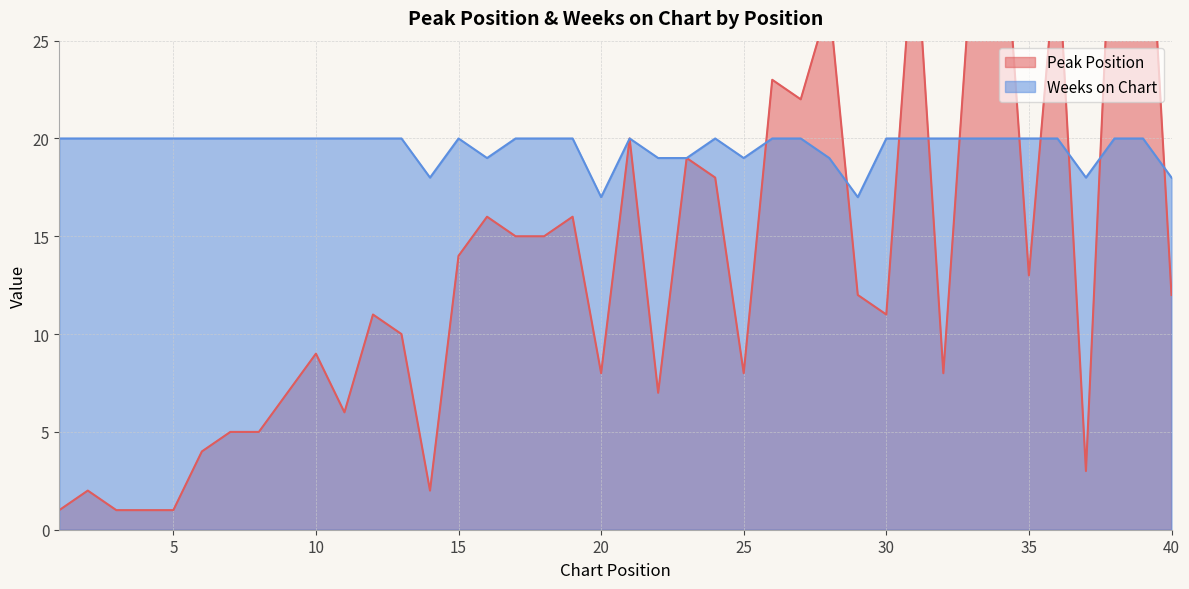

Which category has the lowest value across all series?

1